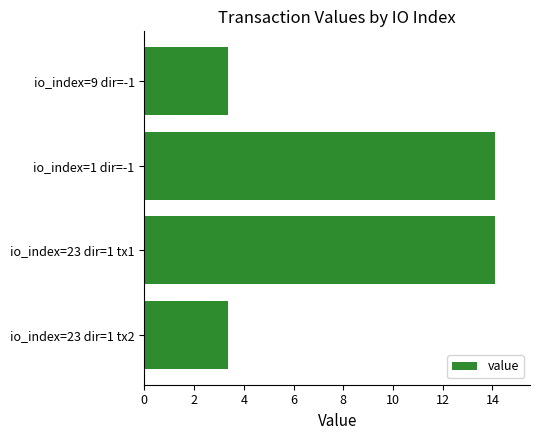

What is the minimum value shown in the chart?

3.4